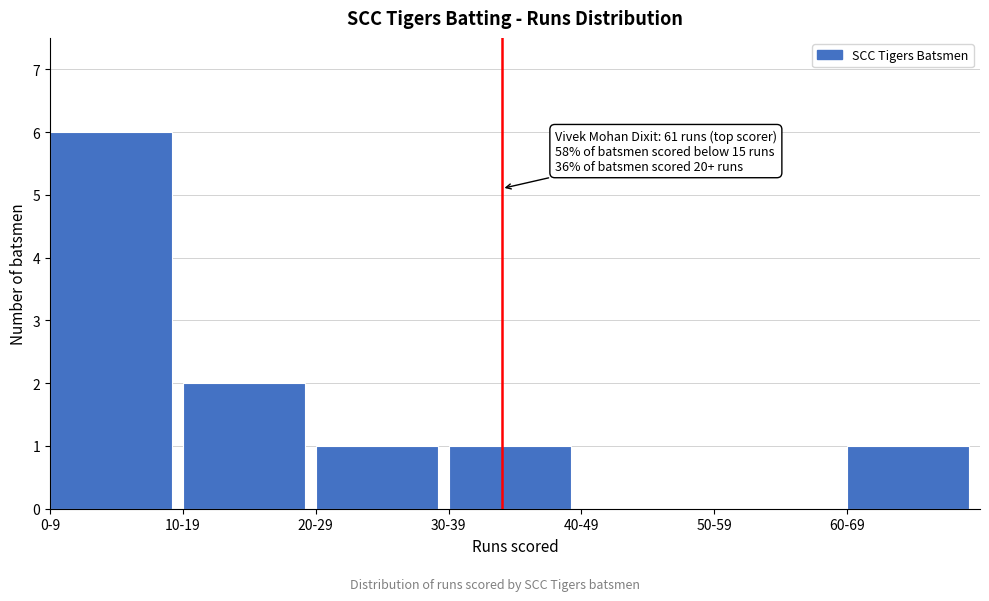

Reading left to right, transcribe all the data shown in this chart.

0-9=6	10-19=2	20-29=1	30-39=1	40-49=0	50-59=0	60-69=1